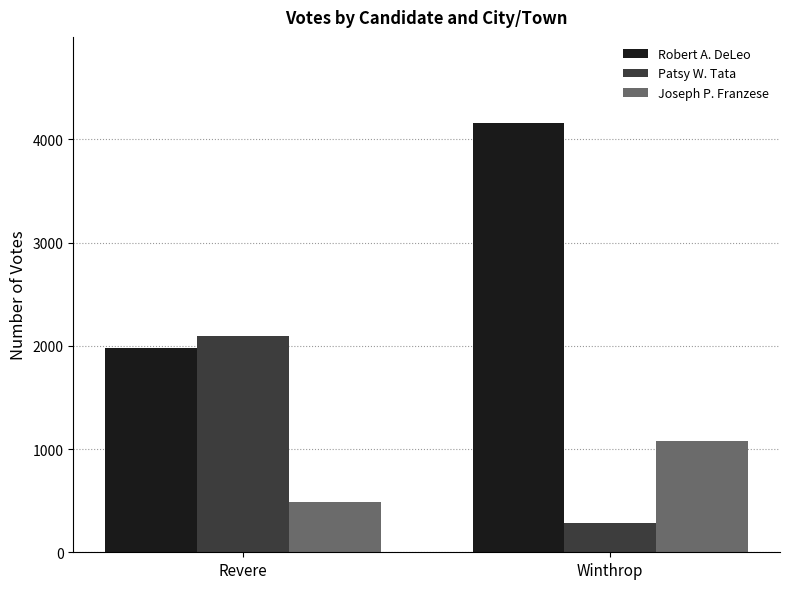

Reading left to right, list all the values displayed in this chart.

Robert A. DeLeo: 1982	4160
Patsy W. Tata: 2096	284
Joseph P. Franzese: 490	1082